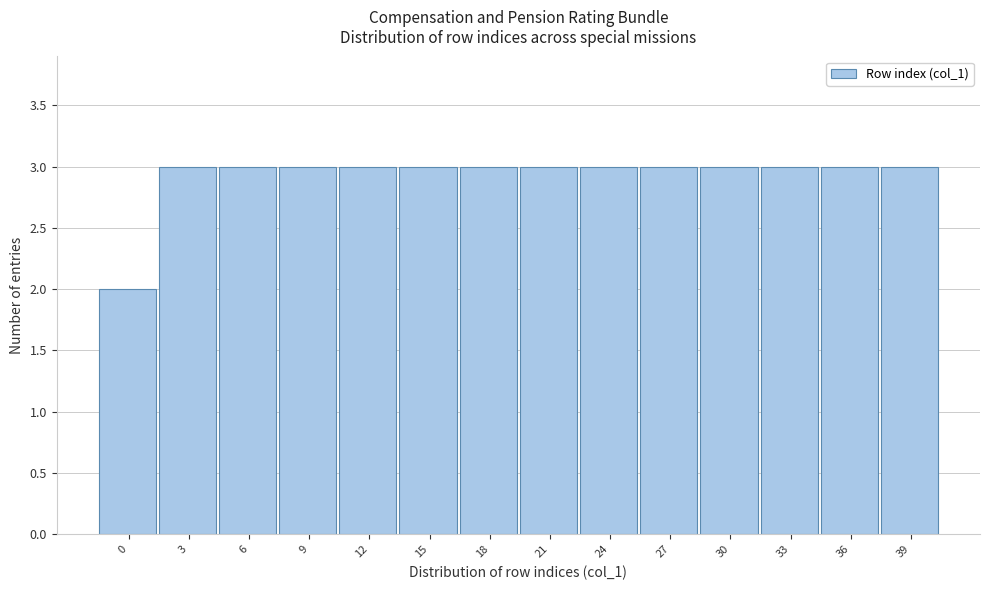

Reading right to left, list all the values displayed in this chart.

39=3	36=3	33=3	30=3	27=3	24=3	21=3	18=3	15=3	12=3	9=3	6=3	3=3	0=2